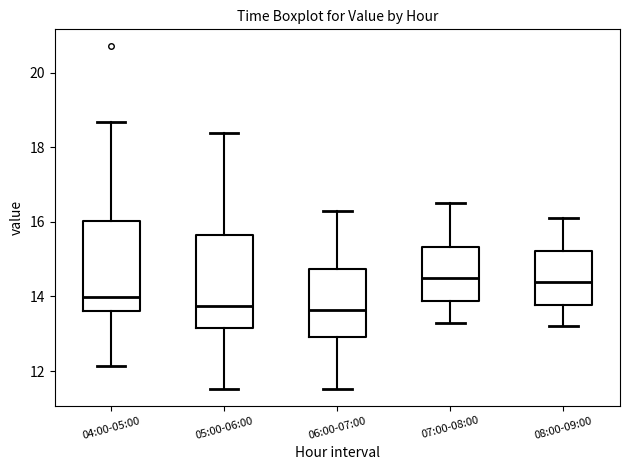

Where does the upper whisker of the box for 06:00-07:00 end on the y-axis? The values are not printed on the chart, so give them approximately, as read against the axis.

16.4